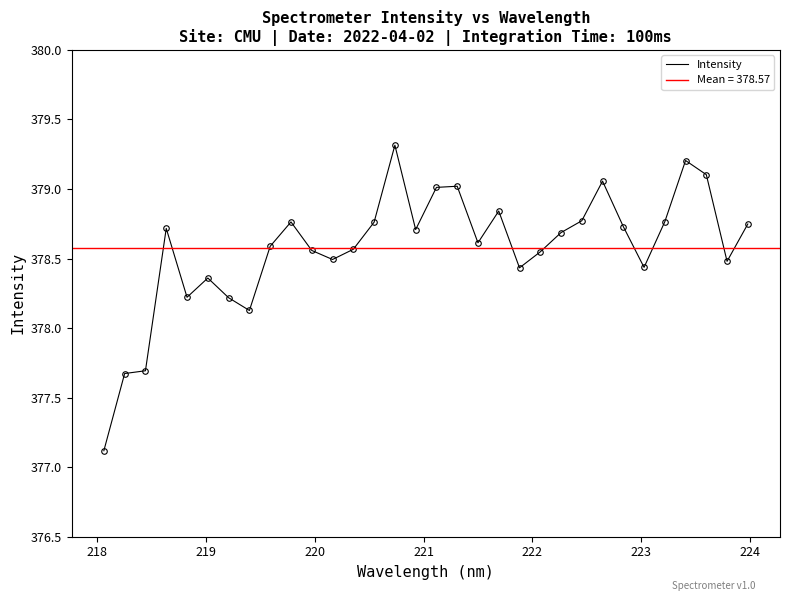

What is the minimum value for Intensity?

377.1